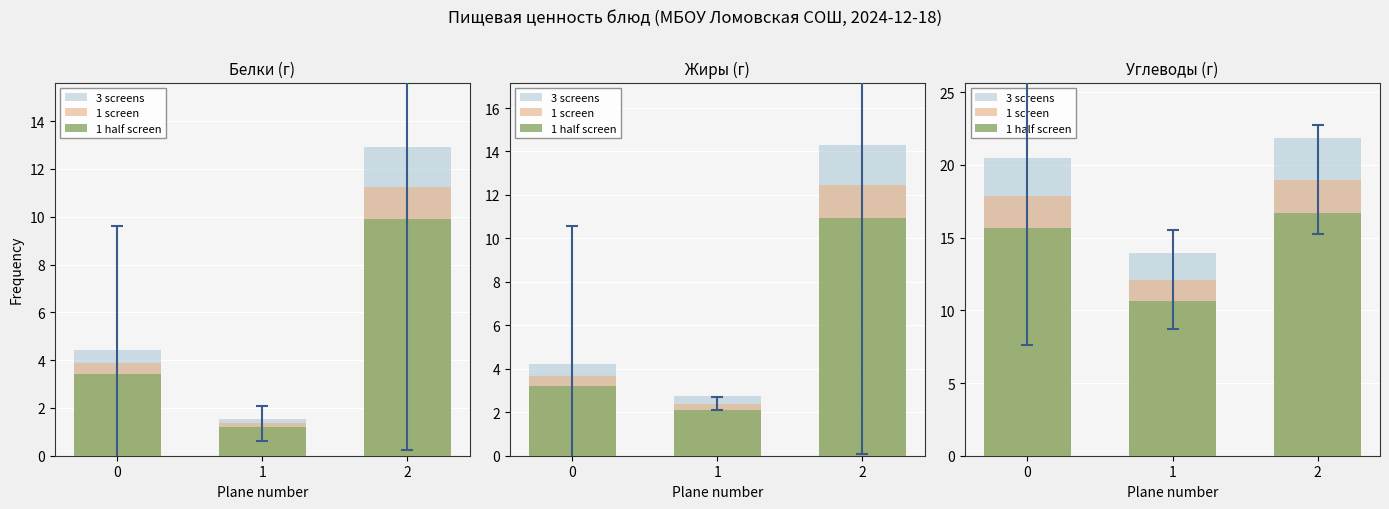

Rank the series by their maximum value, from lowest to highest.

1 half screen, 1 screen, 3 screens